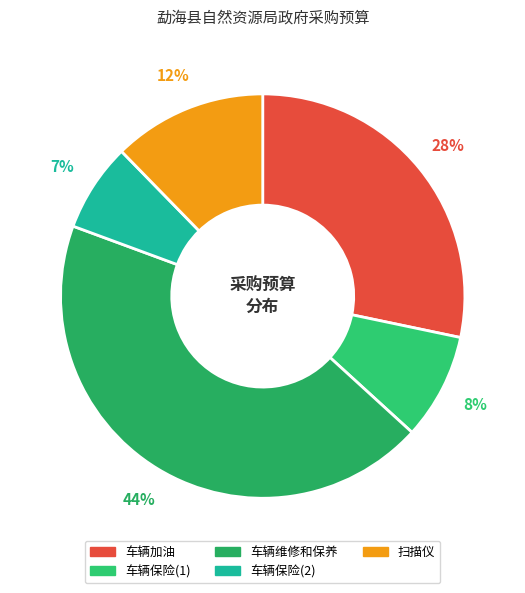

To the nearest percent, what percentage of the pie is 车辆保险(2)?

7%